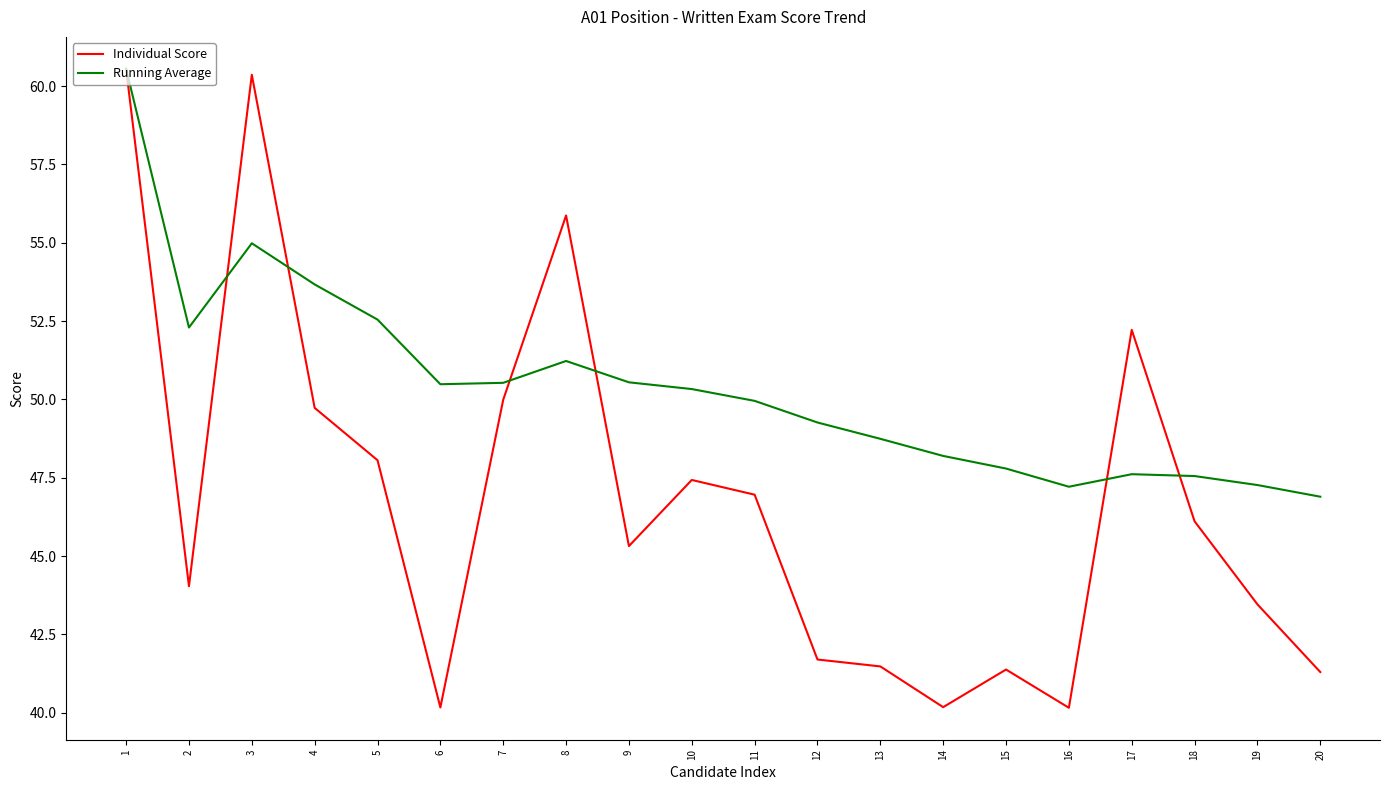

What is the lowest value of the Running Average series?

46.9